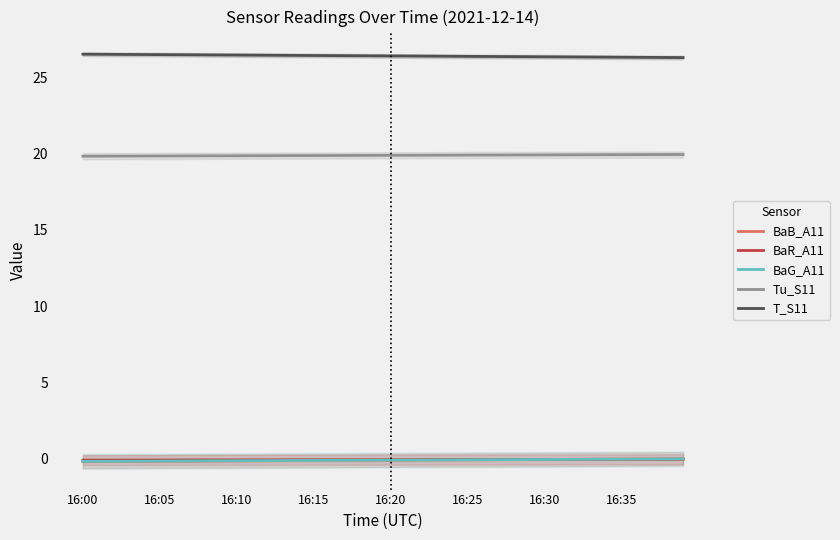

Which series has the widest spread of values?

T_S11